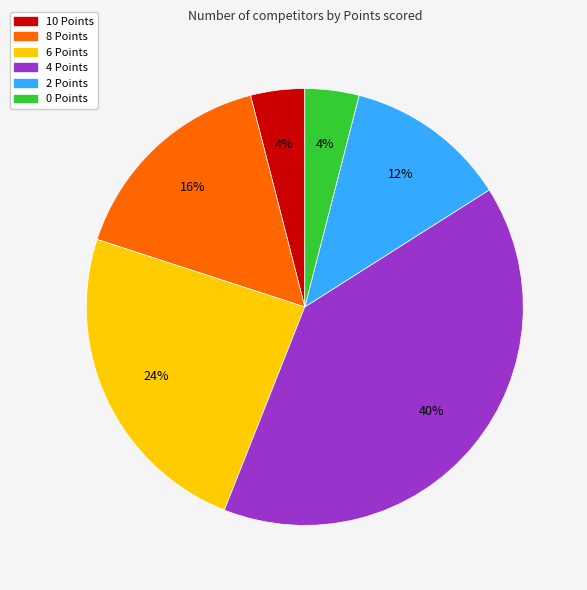

What percentage is the 6 Points slice, to the nearest percent?

24%